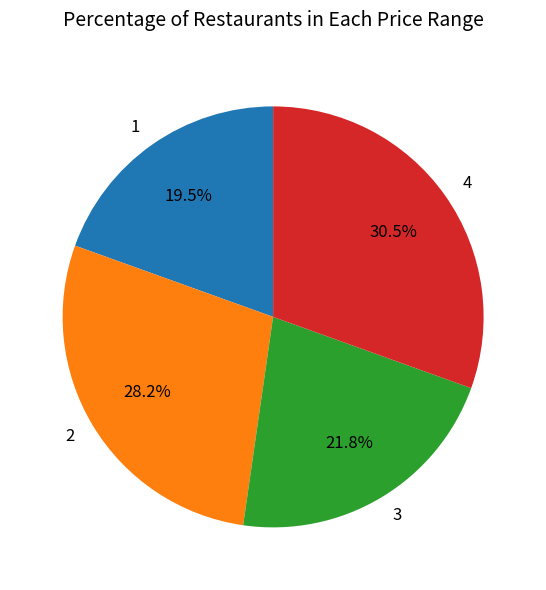

Is there any slice that represents more than half of the pie?

No